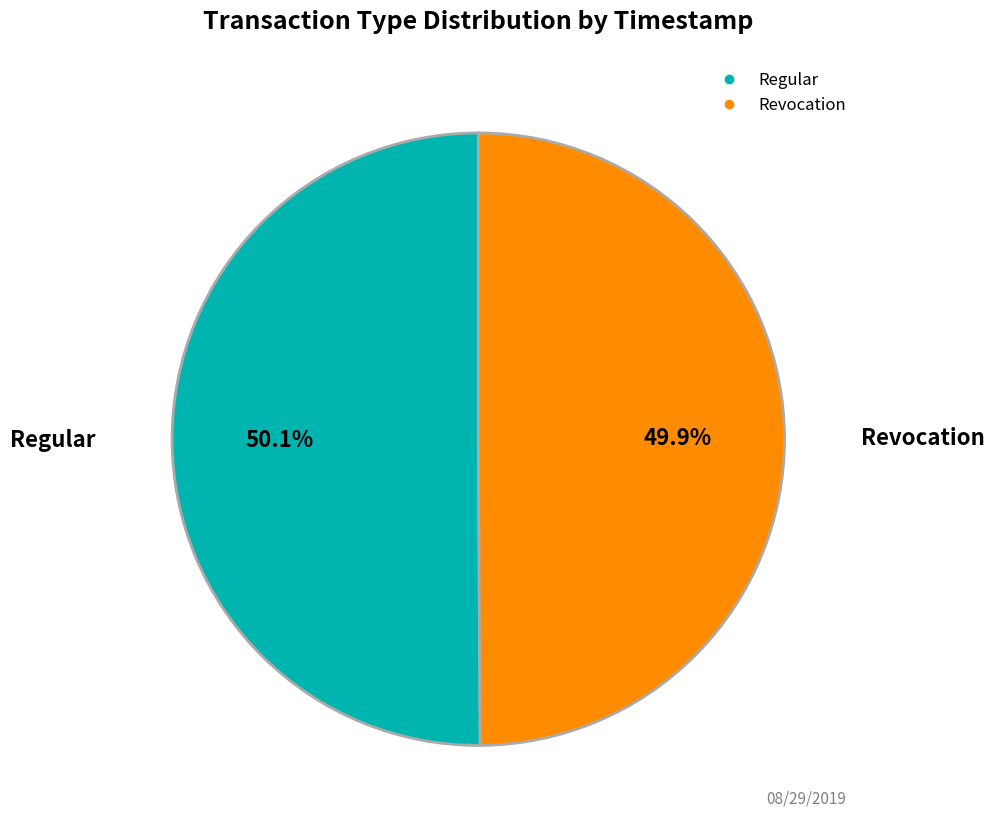

To the nearest percent, what percentage of the pie is Regular?

50%